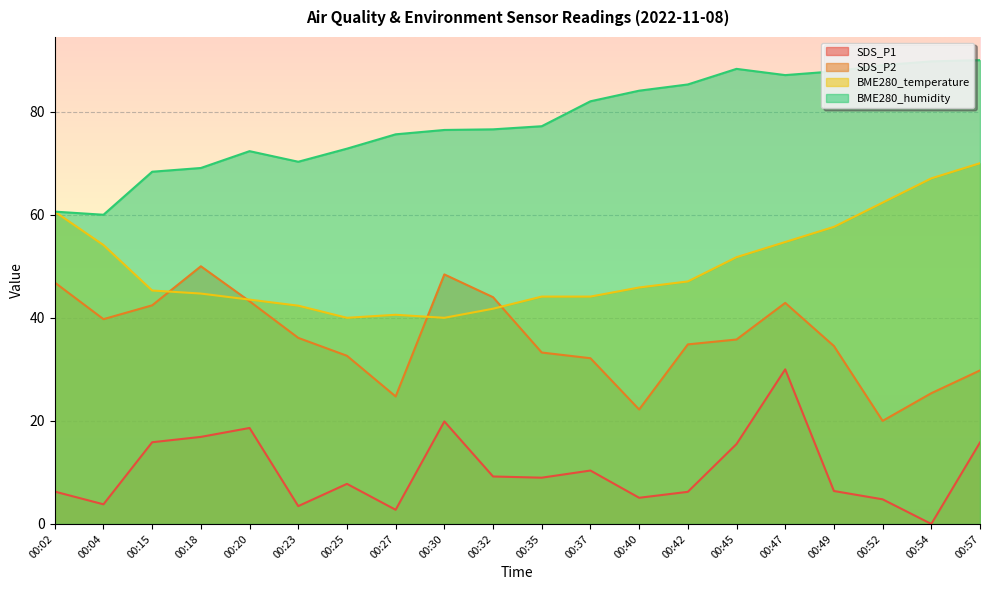

True or false: BME280_temperature and SDS_P1 intersect in this chart.

False